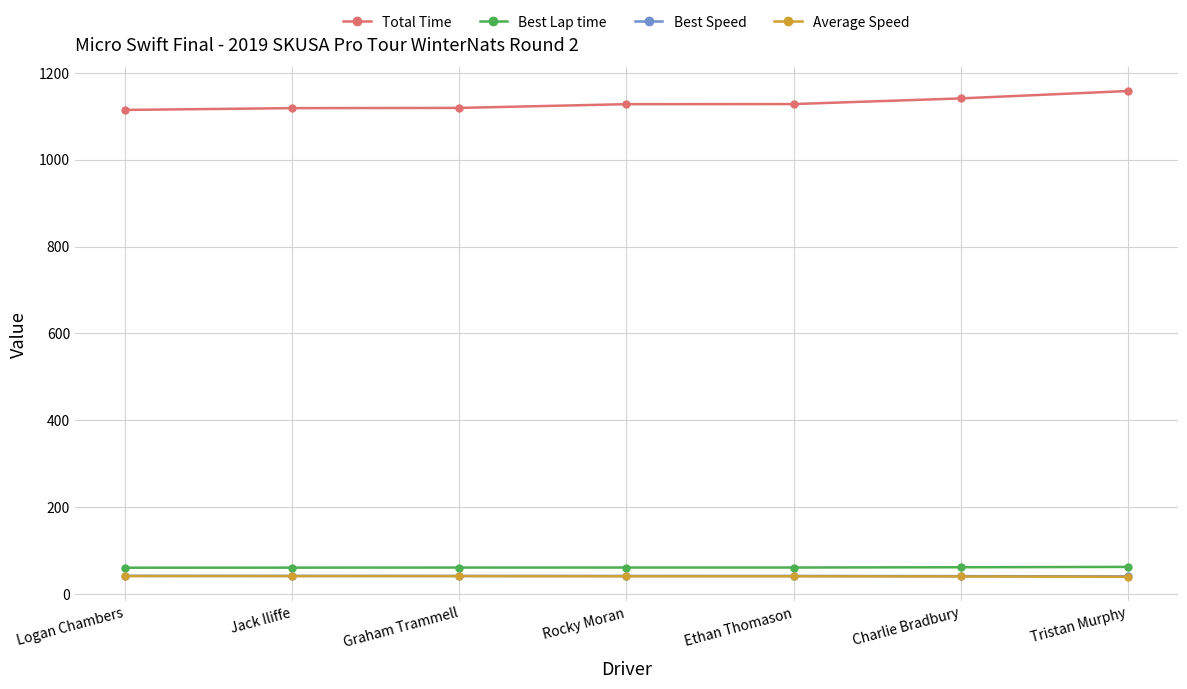

True or false: Total Time and Best Speed intersect in this chart.

False